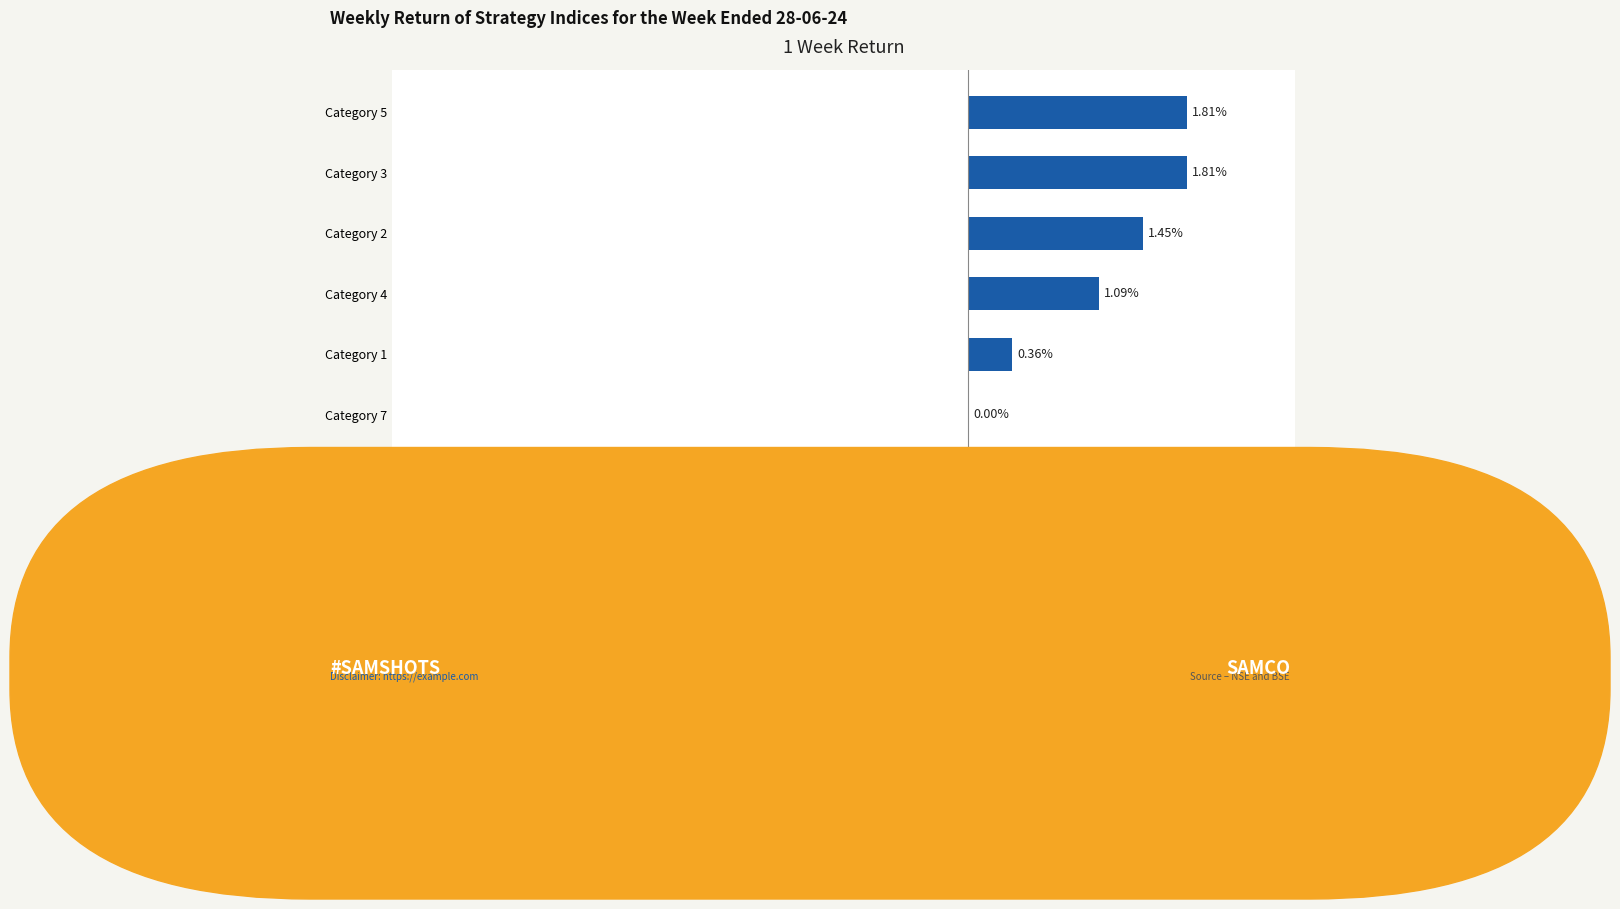

Are the bars grouped side by side (vs. stacked)?

No